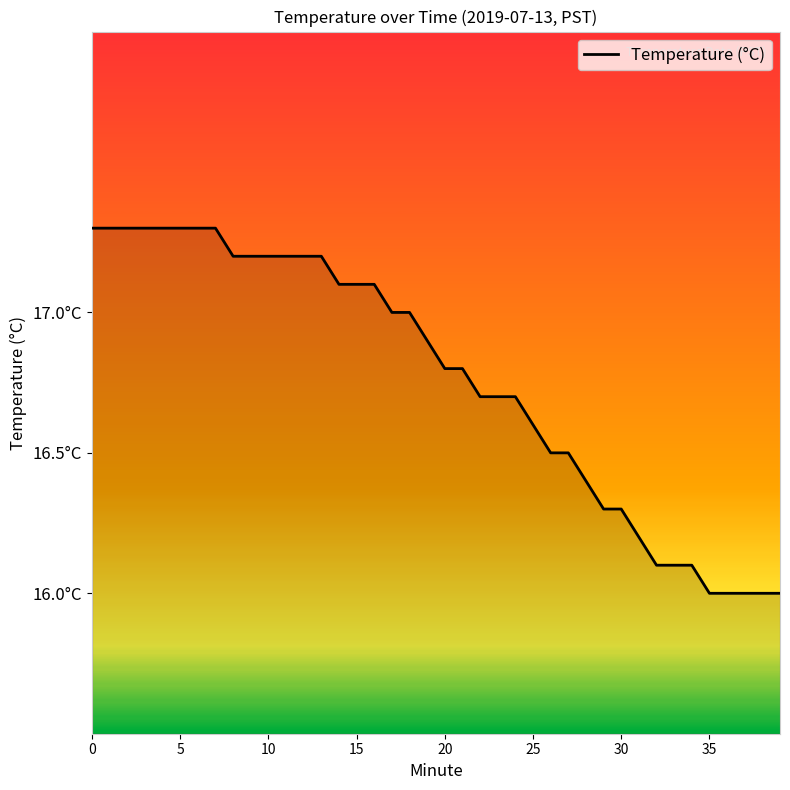

Does the chart display data point markers on the line(s)?

No